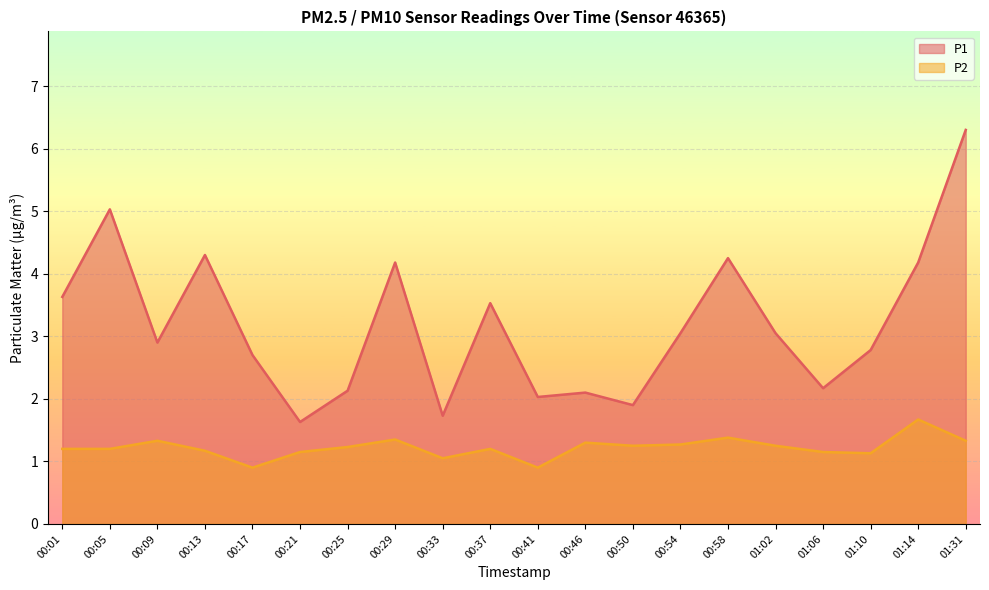

What is the sum of the P2 values at 00:09 and 00:37?

2.5